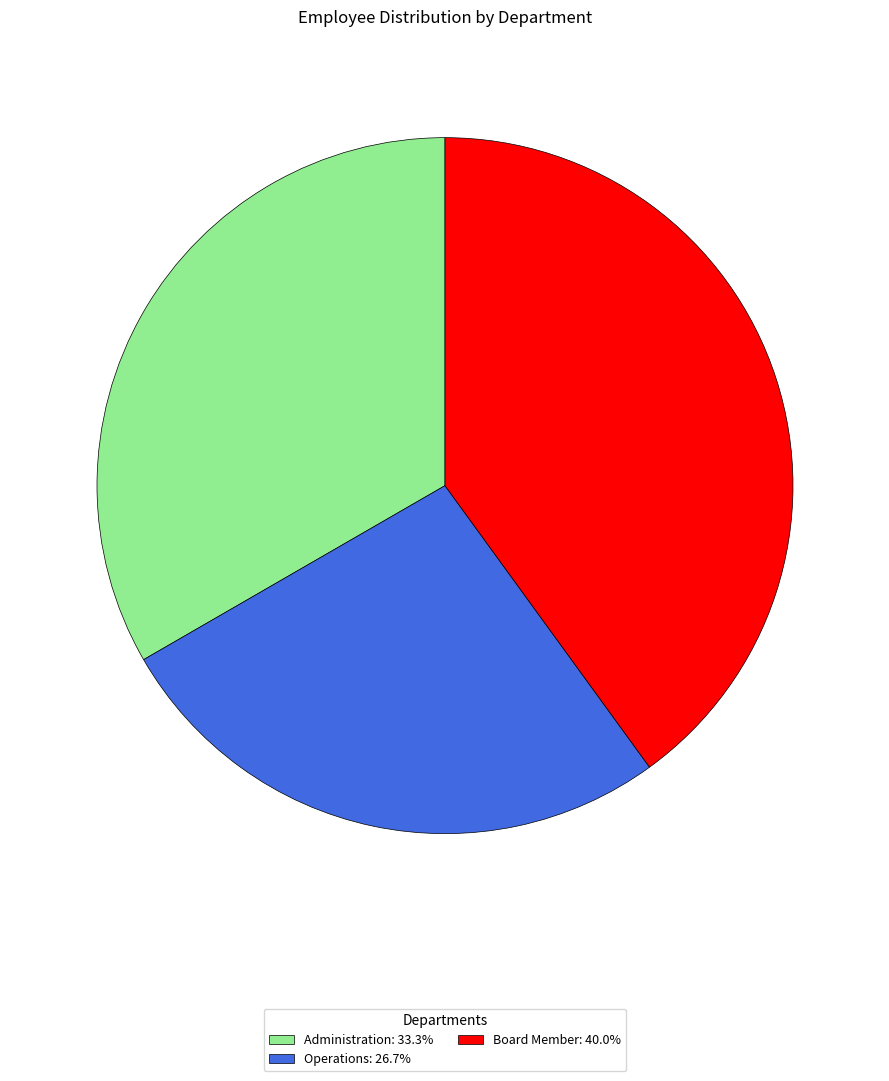

Count the number of slices in the pie.

3